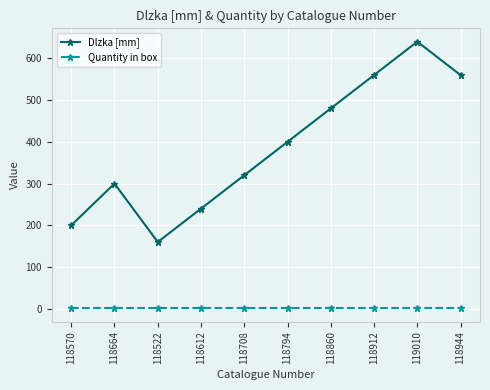

What is the difference between the highest and lowest values at 118522?

159